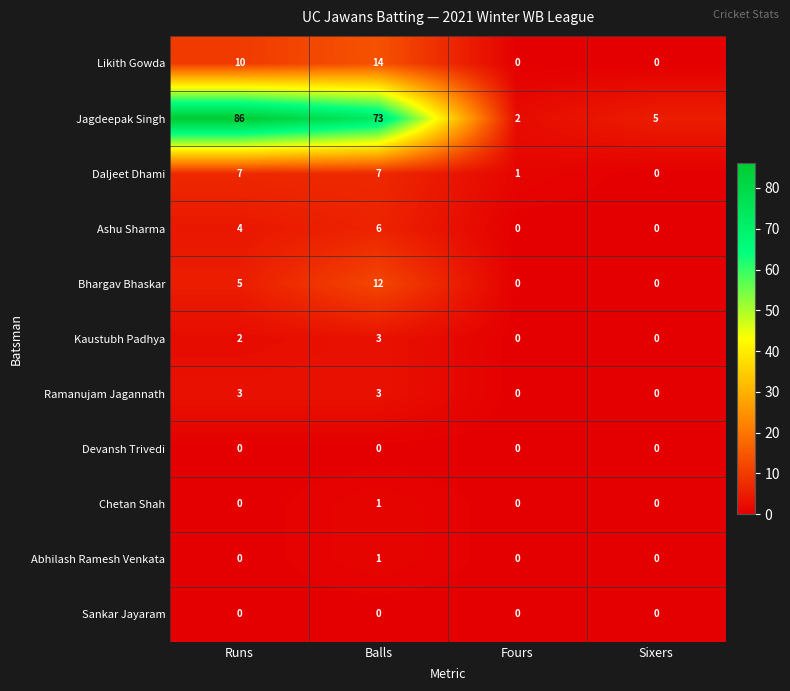

Is it true that Bhargav Bhaskar equals 5 at Sixers?

False